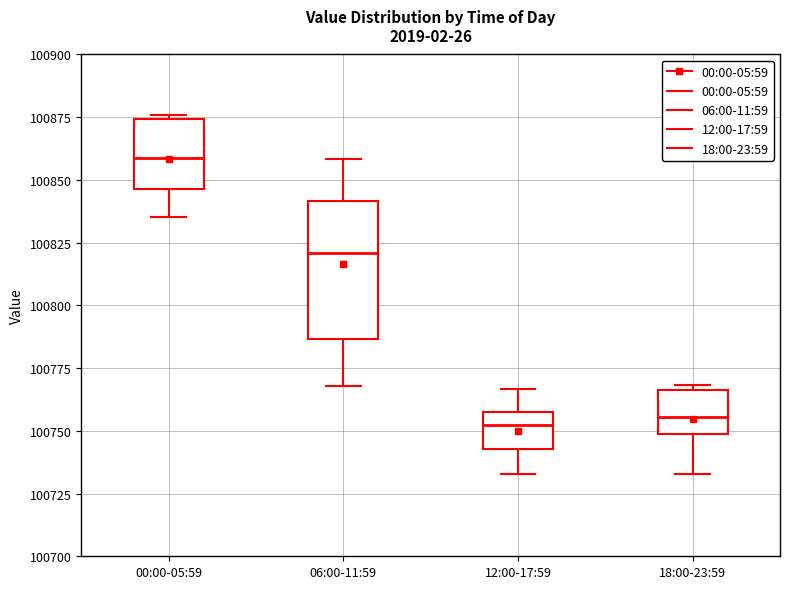

Reading left to right, transcribe this box plot: for each box, give where its median line is, the range the box spans, and where its two whiskers end, as read against the y-axis. The values are not printed on the chart, so give them approximately, as read against the axis.

00:00-05:59: median 100860, box 100845 to 100875, whiskers 100835 to 100875
06:00-11:59: median 100820, box 100785 to 100840, whiskers 100770 to 100860
12:00-17:59: median 100750, box 100745 to 100755, whiskers 100735 to 100765
18:00-23:59: median 100755, box 100750 to 100765, whiskers 100735 to 100770